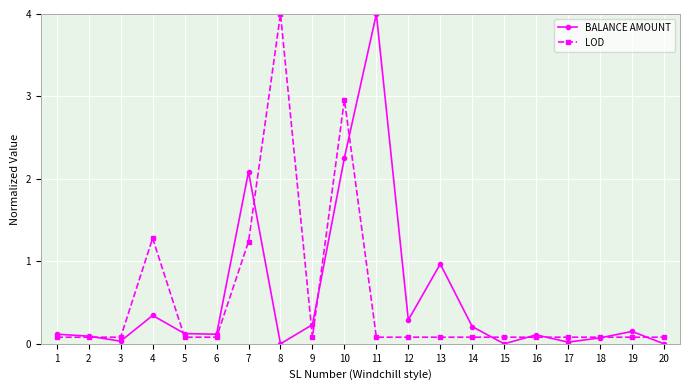

True or false: BALANCE AMOUNT has more than 1 interior local peaks.

True